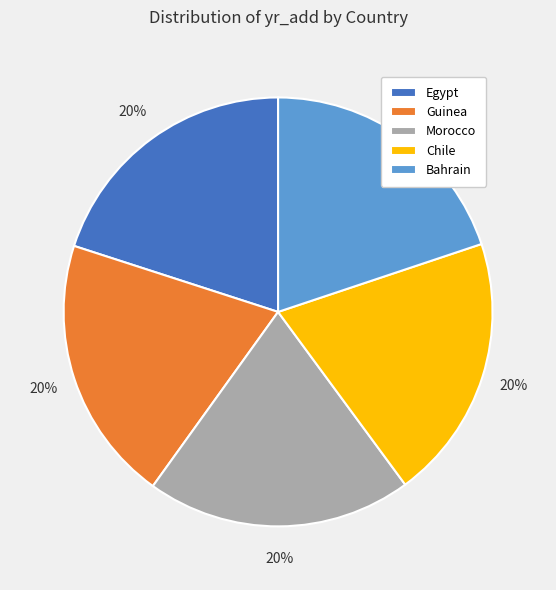

What percentage is the Egypt slice, to the nearest percent?

20%